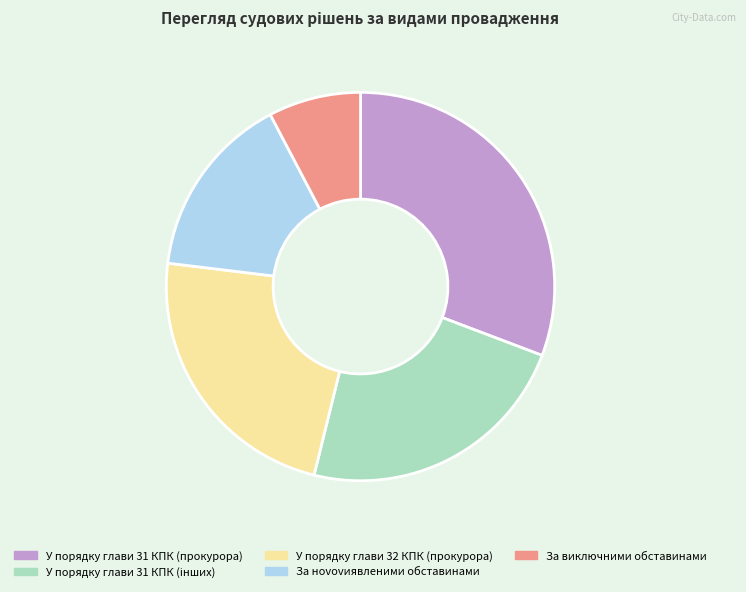

How many segments does this pie chart have?

5